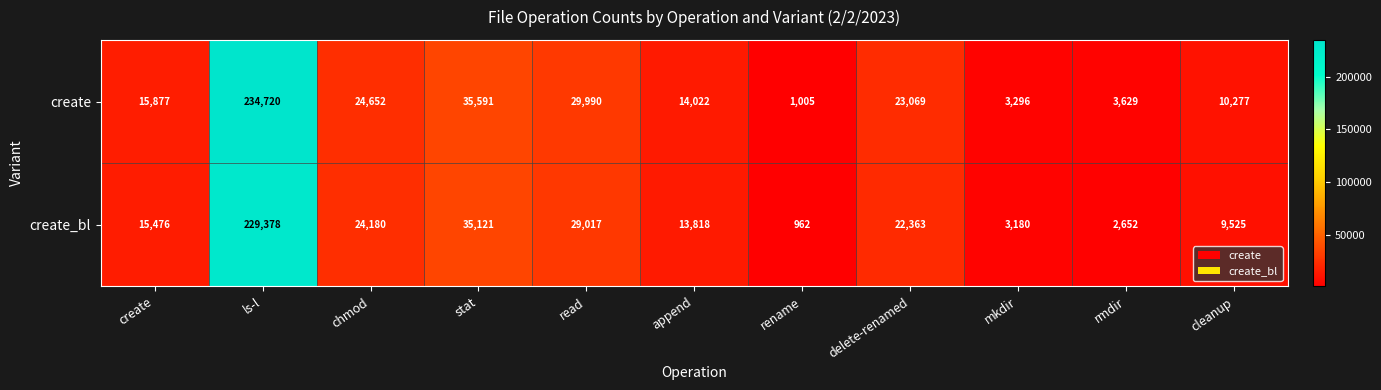

True or false: create_bl has a value of 14591 at cleanup.

False